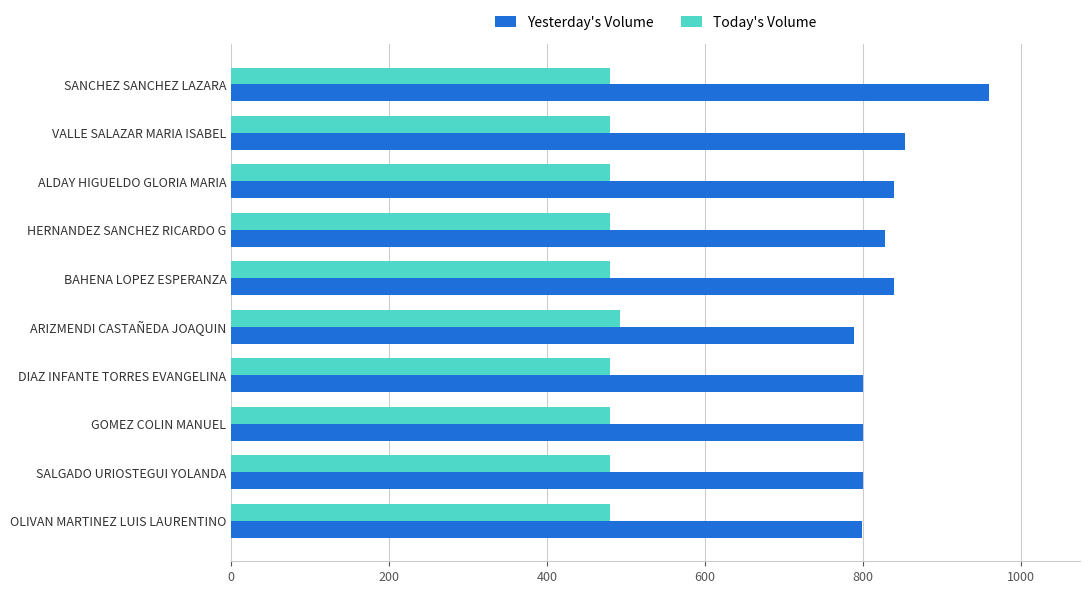

What is the difference between the highest and lowest values at DIAZ INFANTE TORRES EVANGELINA?

320.0